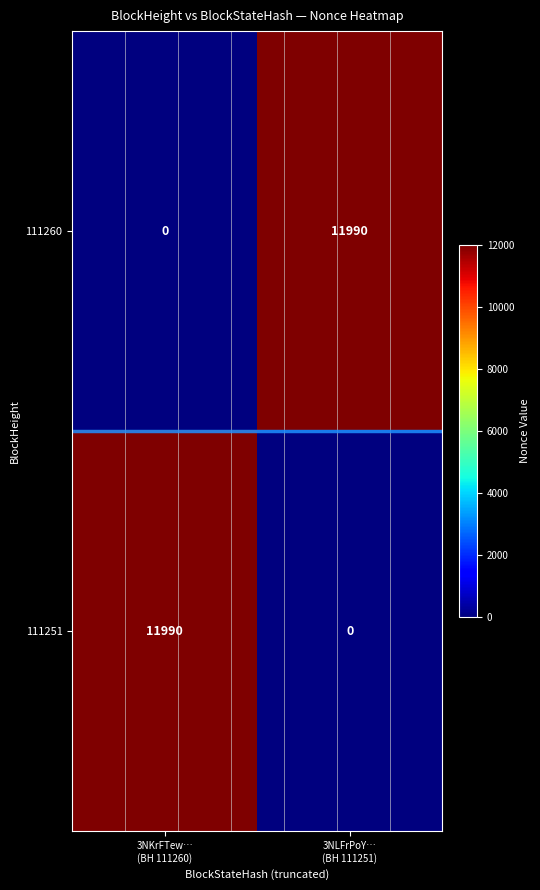

What is the average value of the 111260 series?

5995